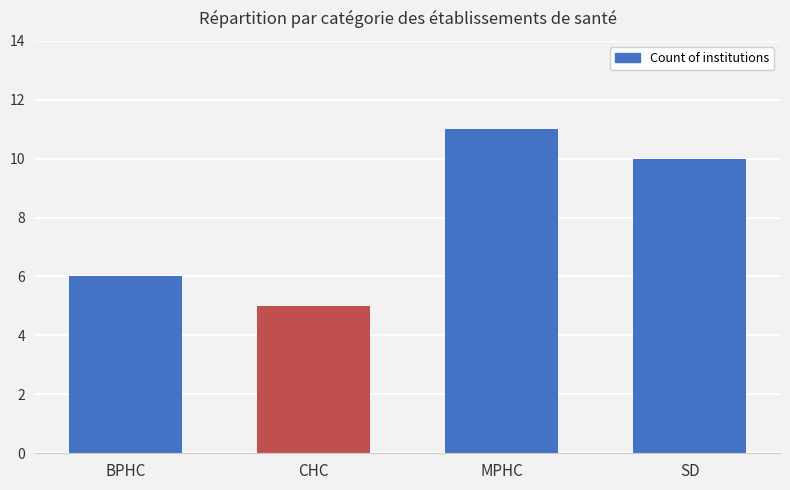

Count the number of categories in the chart.

4